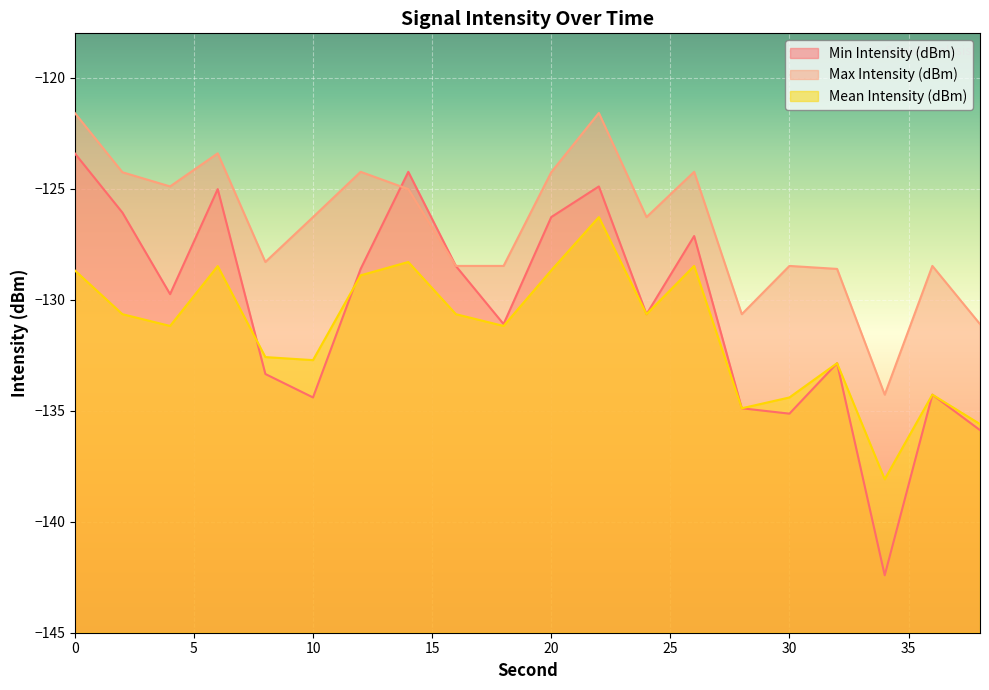

The Min Intensity (dBm) series shows -123.4 at 0. True or false?

True